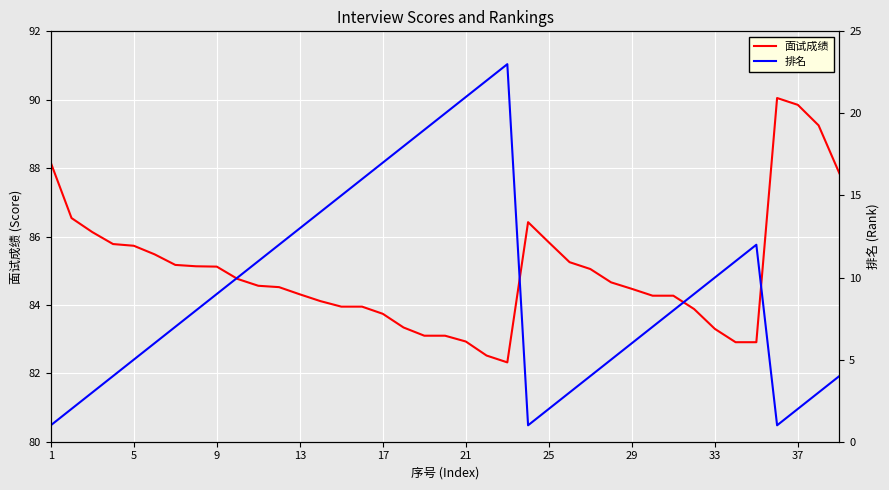

The 面试成绩 series shows 85.7 at 5. True or false?

True